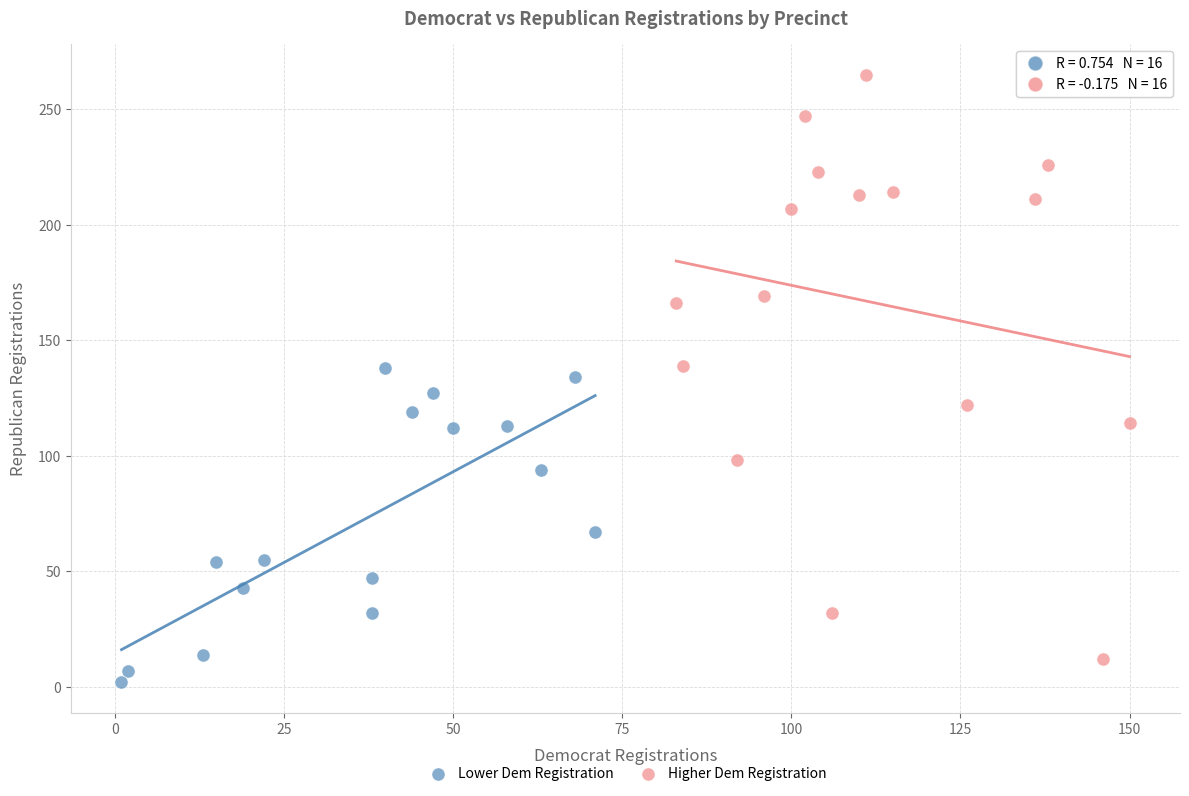

Which series has the largest Y range (max minus min)?

Higher Dem Registration